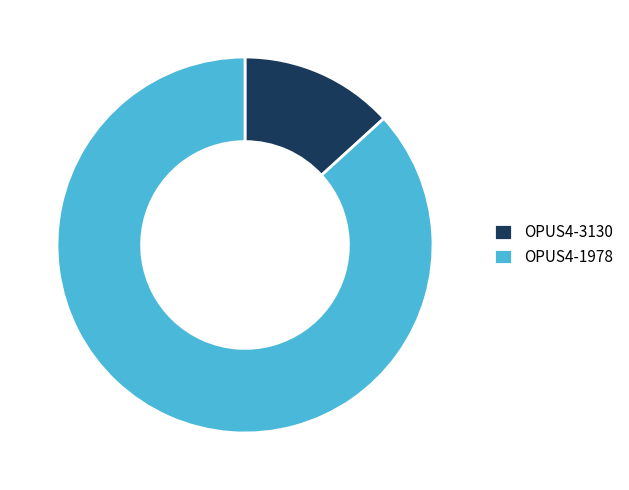

Which slice is the smallest?

OPUS4-3130